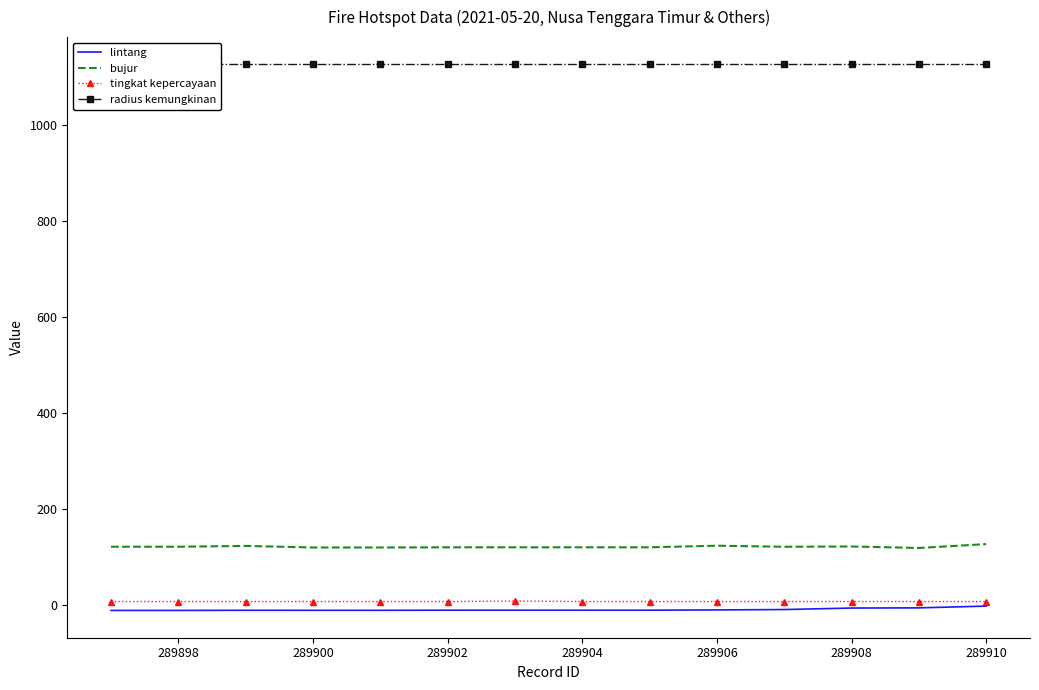

What is the highest value of the radius kemungkinan series?

1125.0